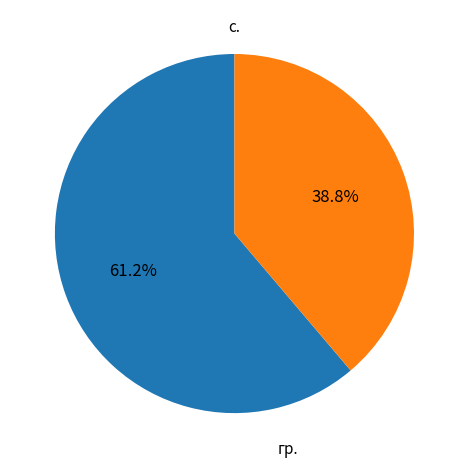

How many slices are in this pie chart?

2